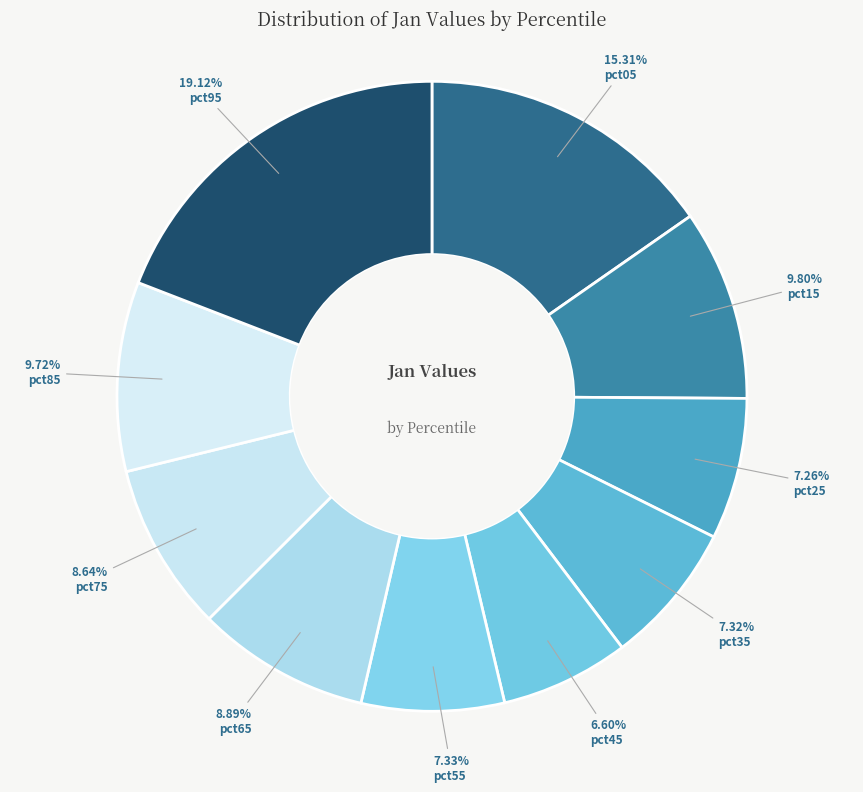

Rank the categories by value from highest to lowest.

pct95, pct05, pct15, pct85, pct65, pct75, pct55, pct35, pct25, pct45